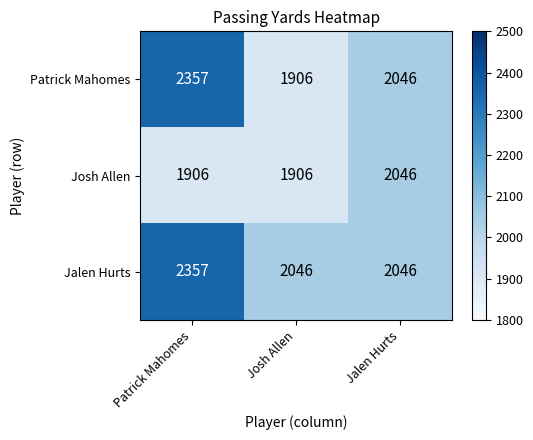

Reading left to right, list all the values displayed in this chart.

Patrick Mahomes: 2357	1906	2046
Josh Allen: 1906	1906	2046
Jalen Hurts: 2357	2046	2046